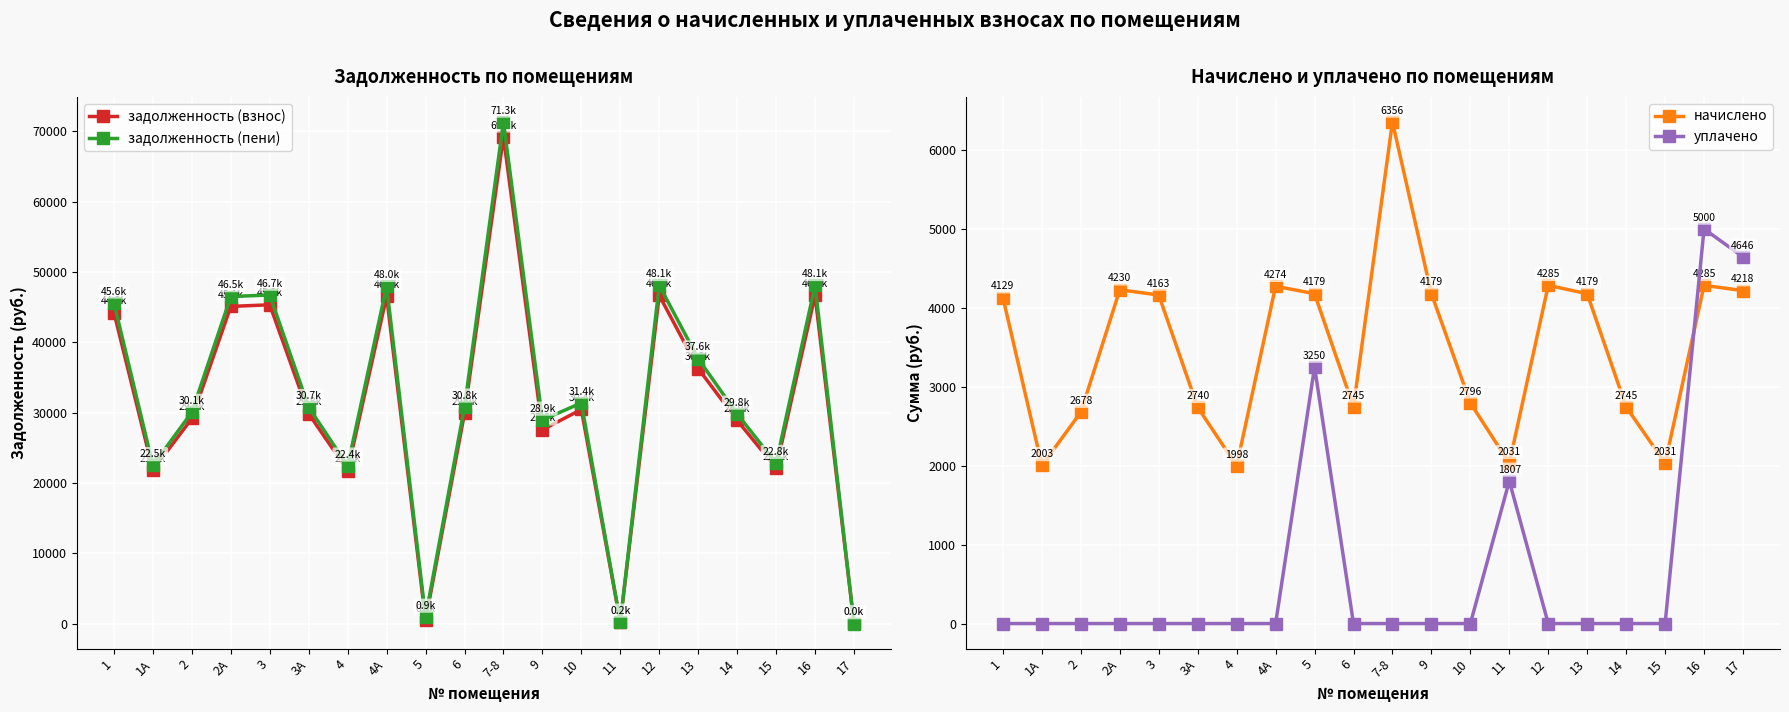

Which series has the largest range (max minus min)?

задолженность (пени)